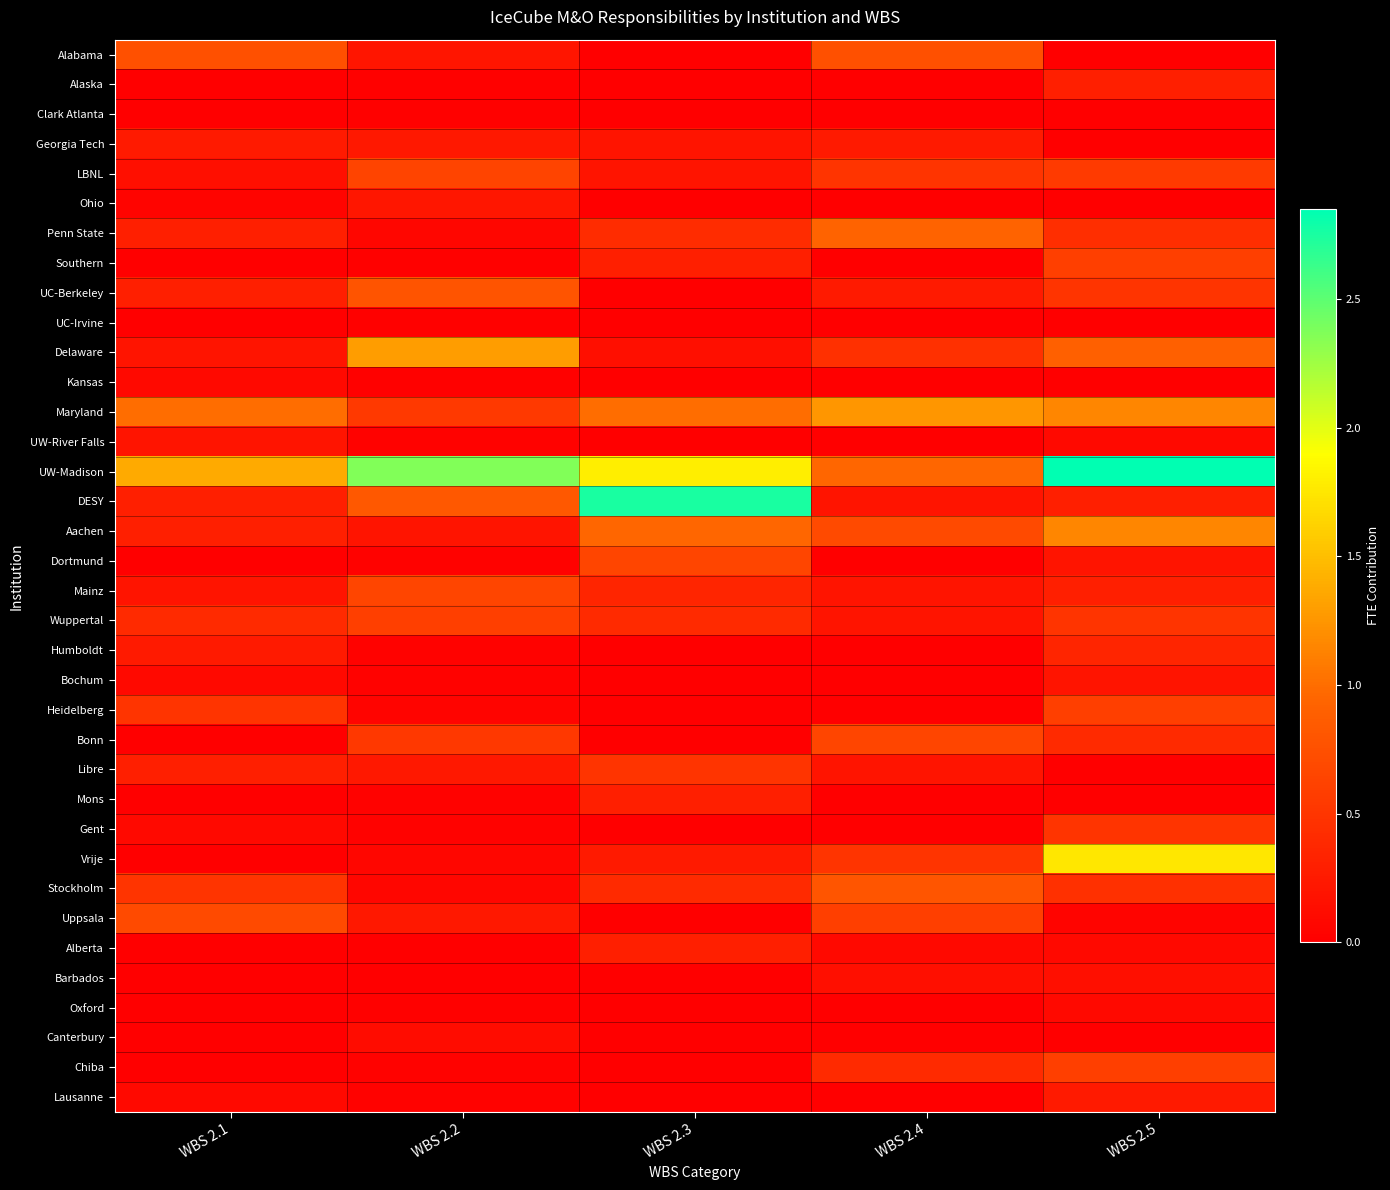

Count the number of categories in the chart.

5